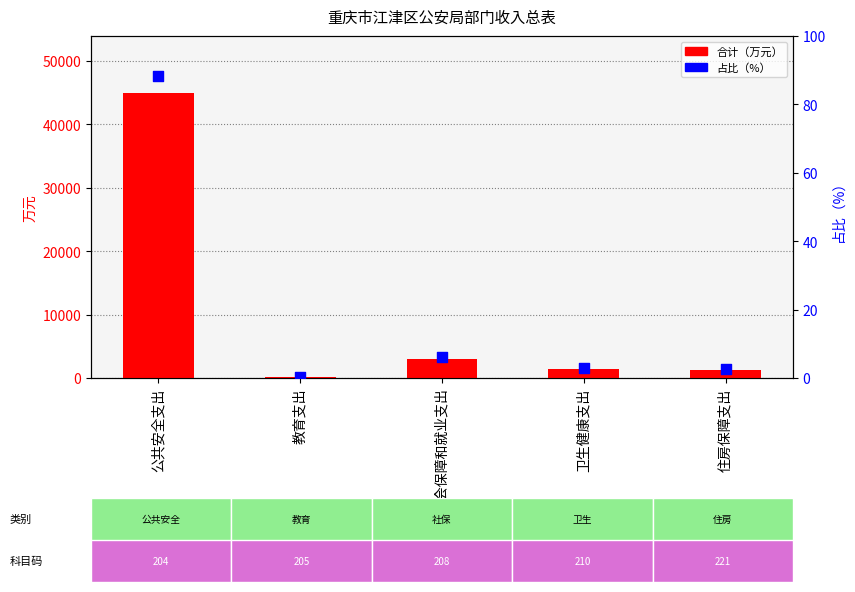

Which series reaches the maximum Y coordinate?

合计（万元）